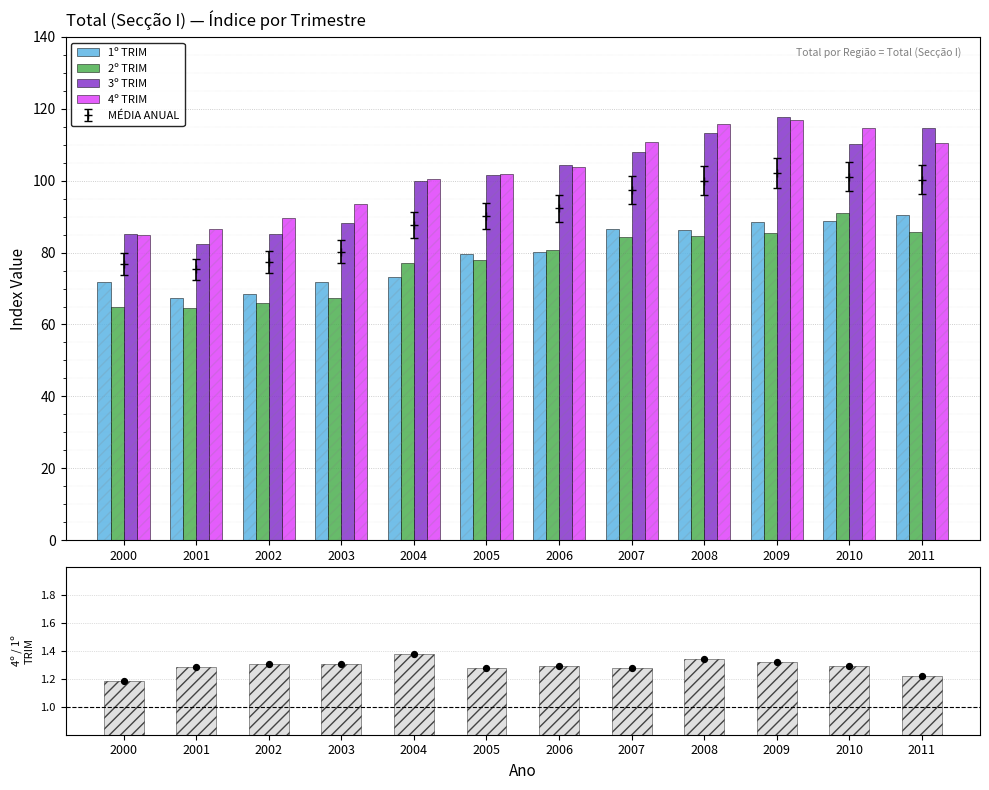

Which series reaches the minimum Y coordinate?

4º/1º TRIM